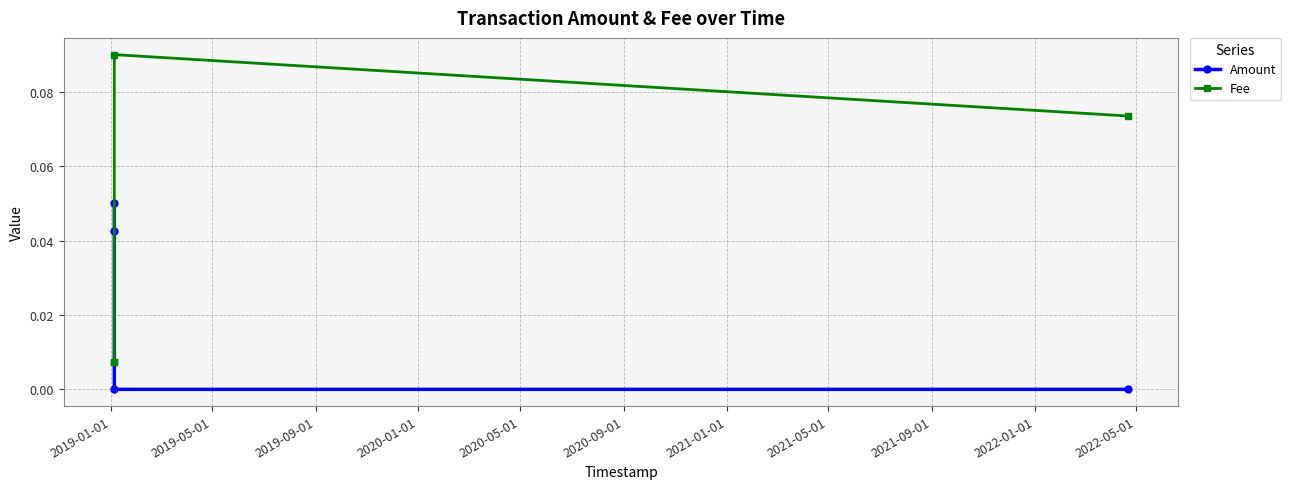

True or false: Fee has more than 1 points higher than both neighbors.

False